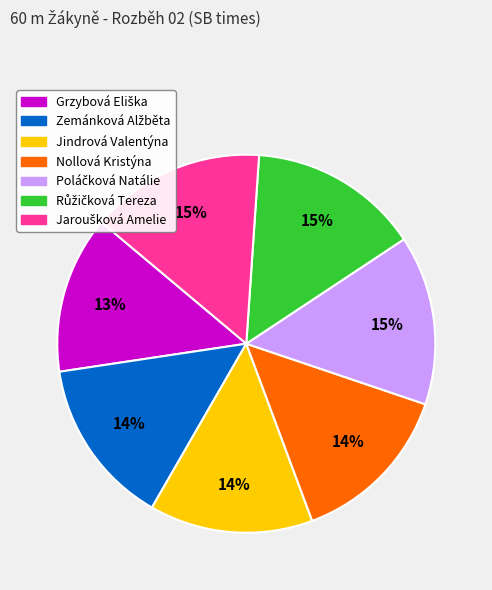

Is it true that Nollová Kristýna is 14% of the pie?

True